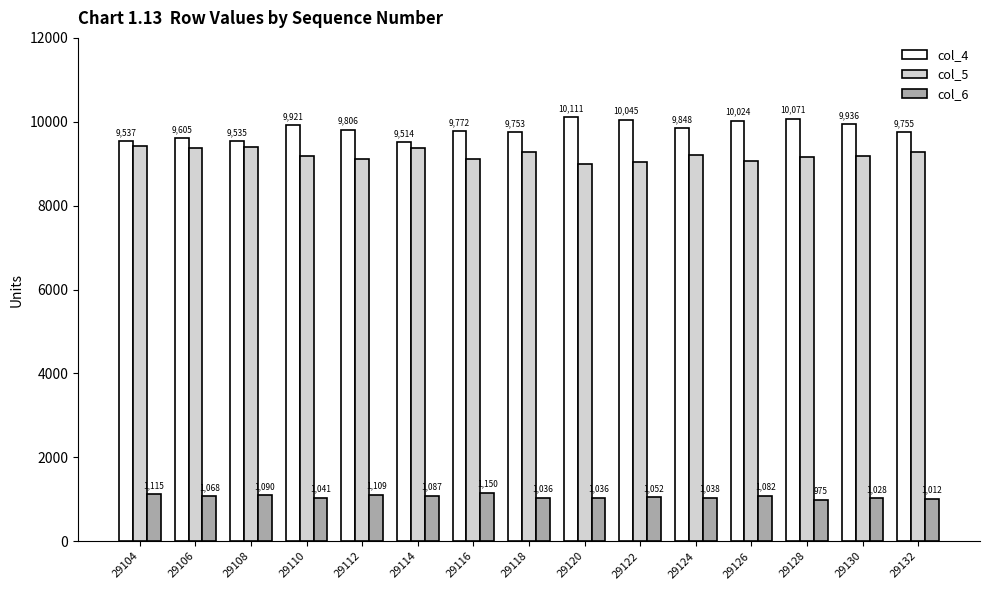

At which category does the chart reach its minimum across all series?

29128